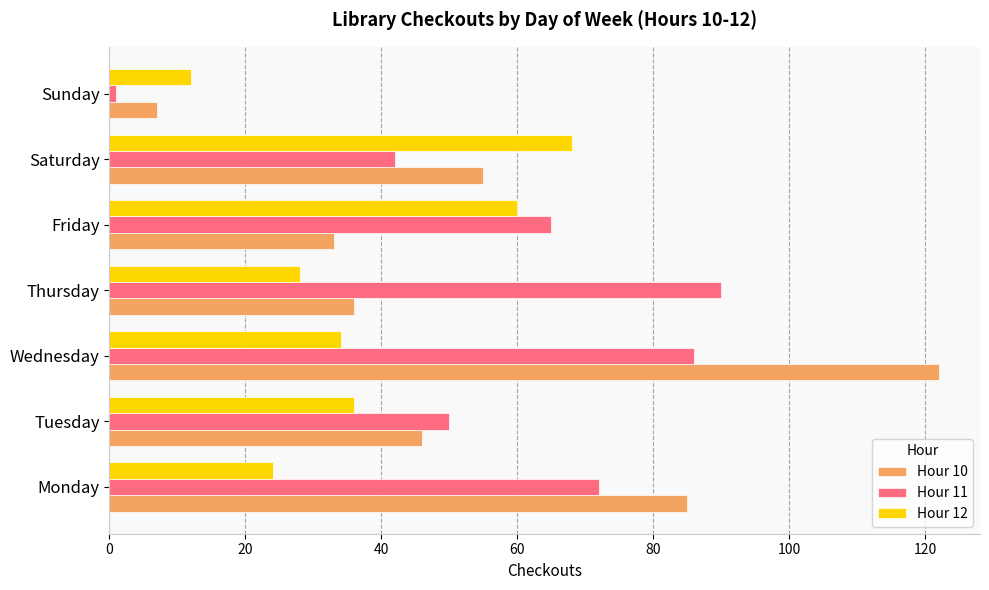

At which label does Hour 11 reach its peak?

Thursday